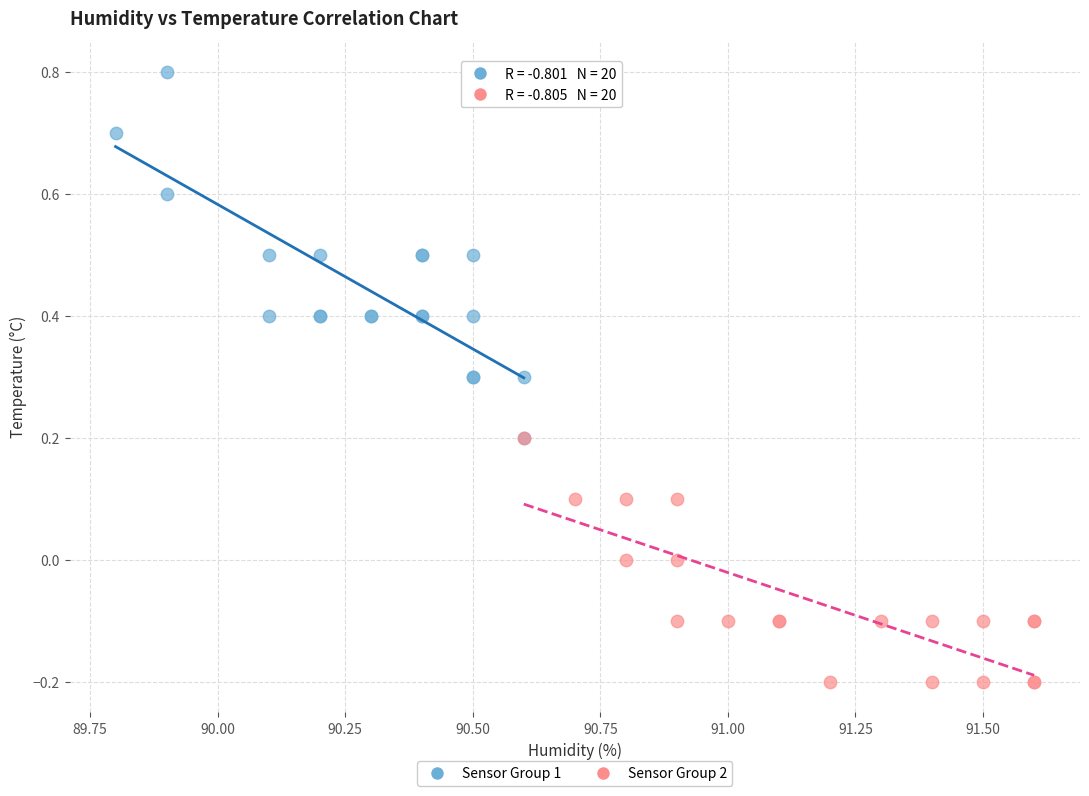

Which series reaches the maximum Y coordinate?

Sensor Group 1